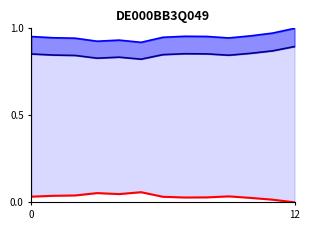

What is the value of the Koers onderliggende op laatste reset point at the 13th from the left?

0.8